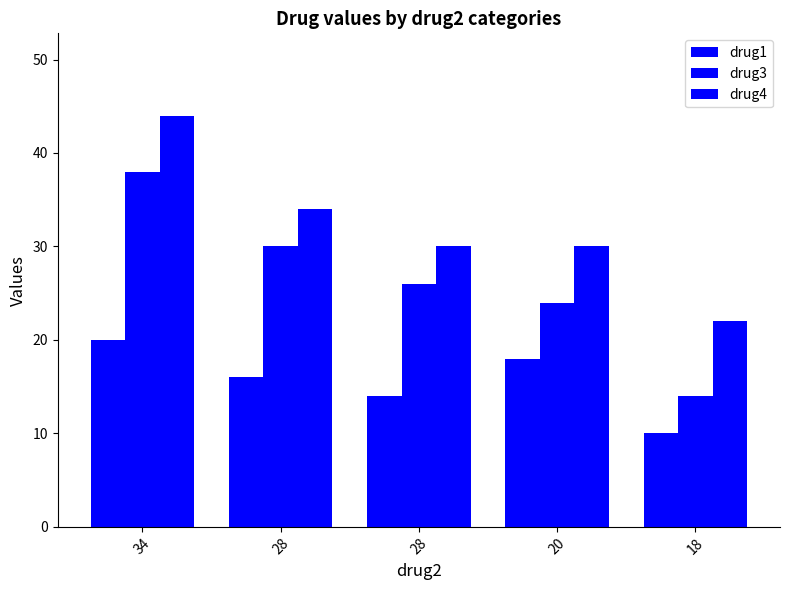

At which label is drug1 closest to 15?

28